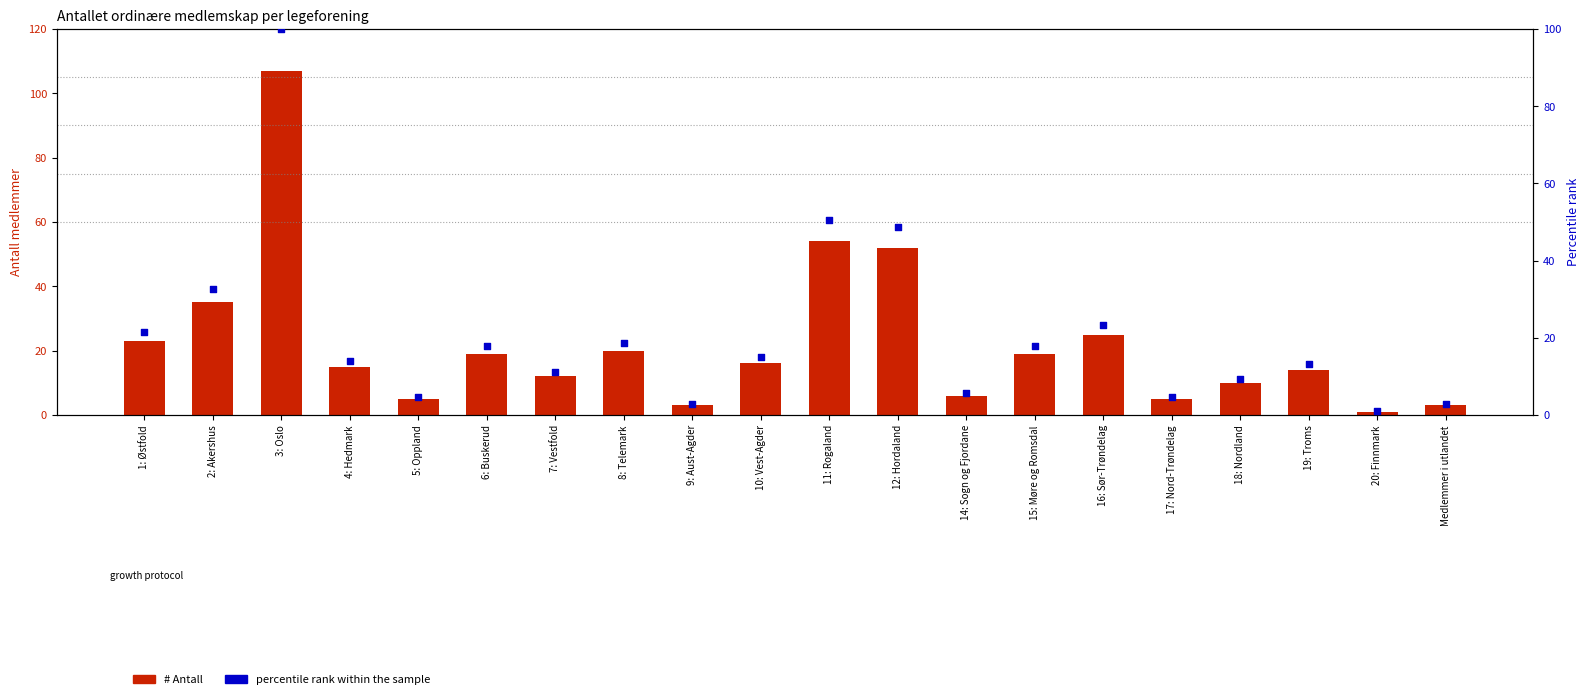

Which series has the largest total across all categories?

# Antall